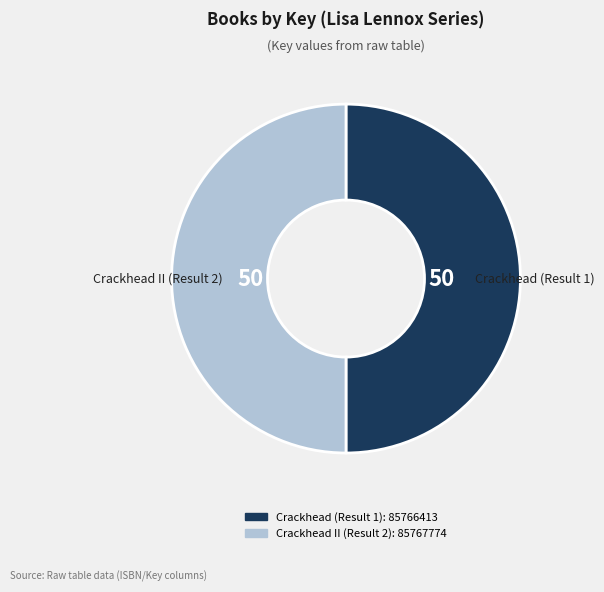

Combined, do Crackhead (Result 1) and Crackhead II (Result 2) account for over 50%?

Yes